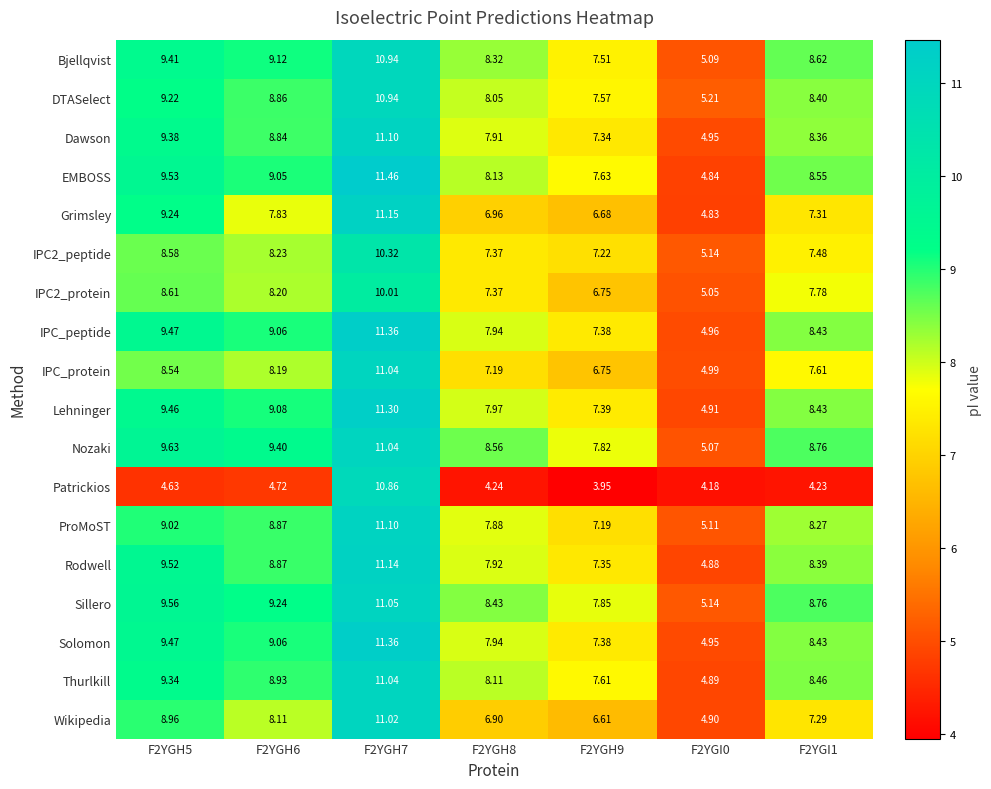

Which series changed the most between F2YGH5 and F2YGI0?

EMBOSS